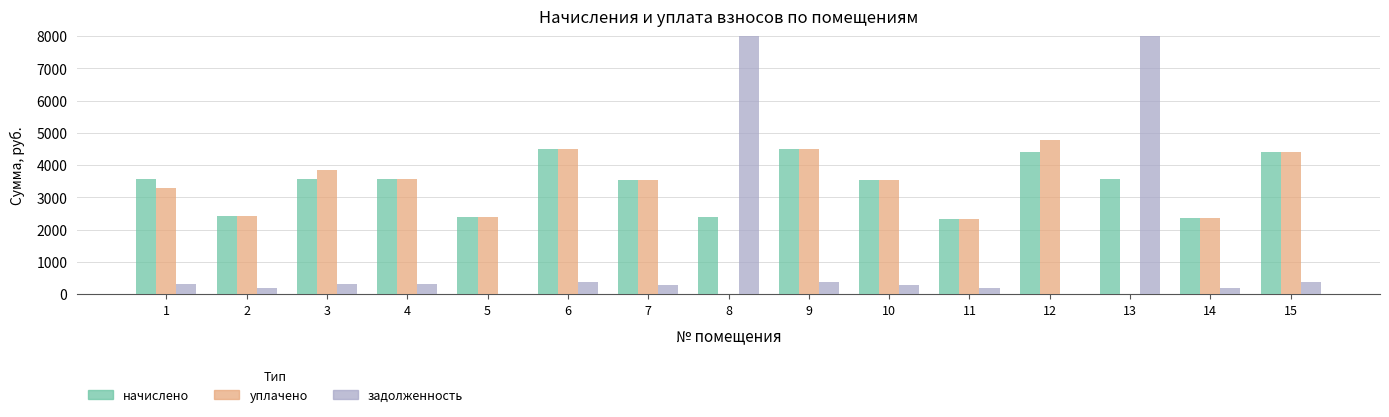

How many bars are there in each group?

3